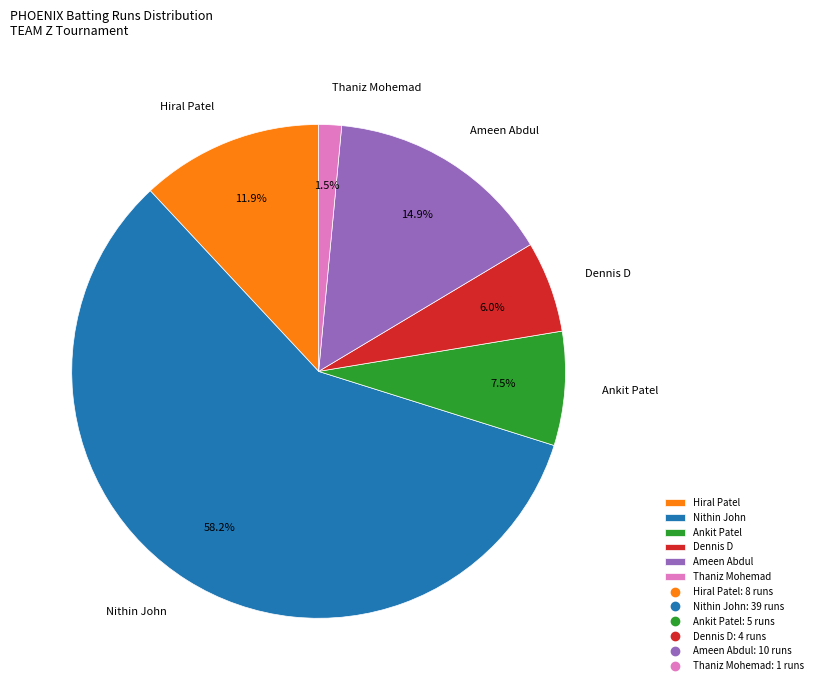

Is there any slice that represents more than half of the pie?

Yes